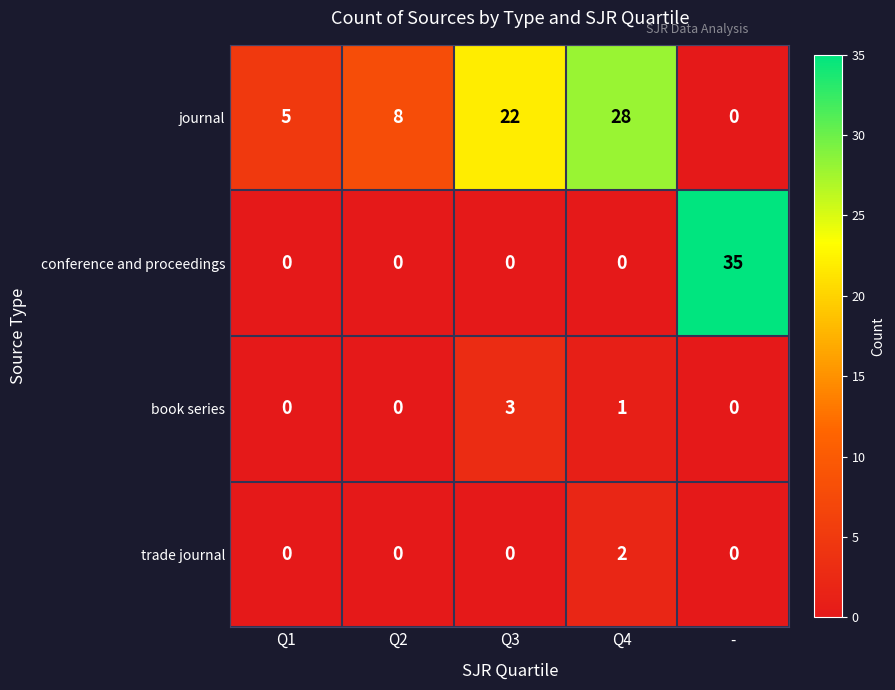

Between Q1 and Q3, which series saw the biggest shift?

journal